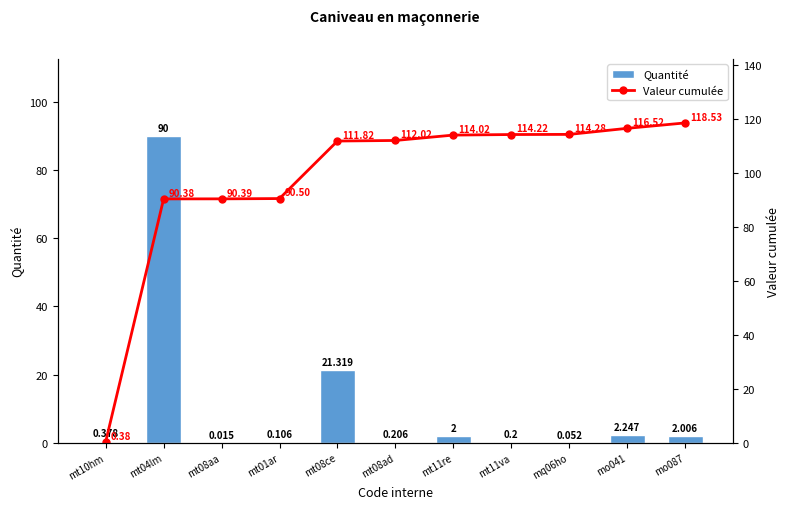

What is the difference between the maximum and minimum values in the Quantité series?

90.0